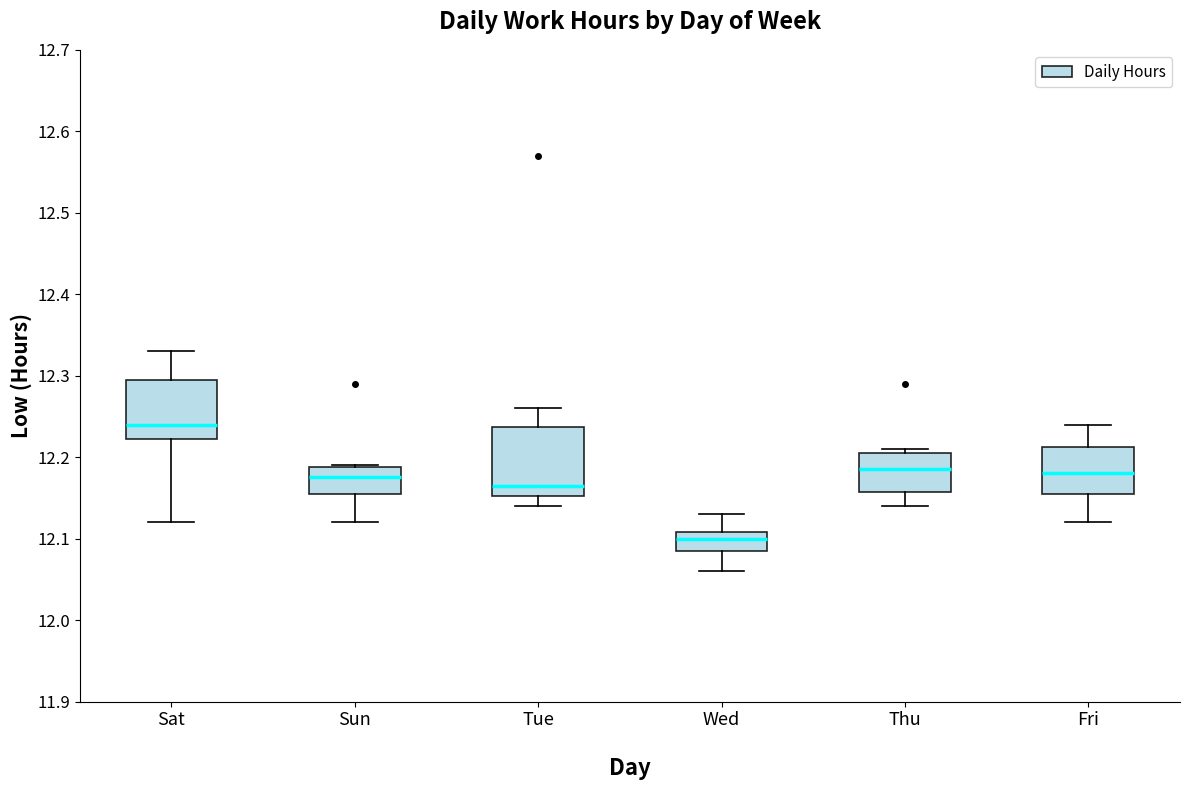

Where does the median line of the box for Wed sit on the y-axis? The values are not printed on the chart, so give them approximately, as read against the axis.

12.10